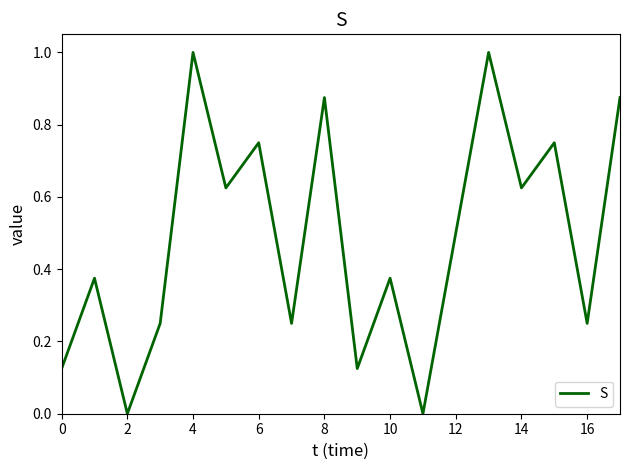

What is the maximum value shown in the chart?

1.0